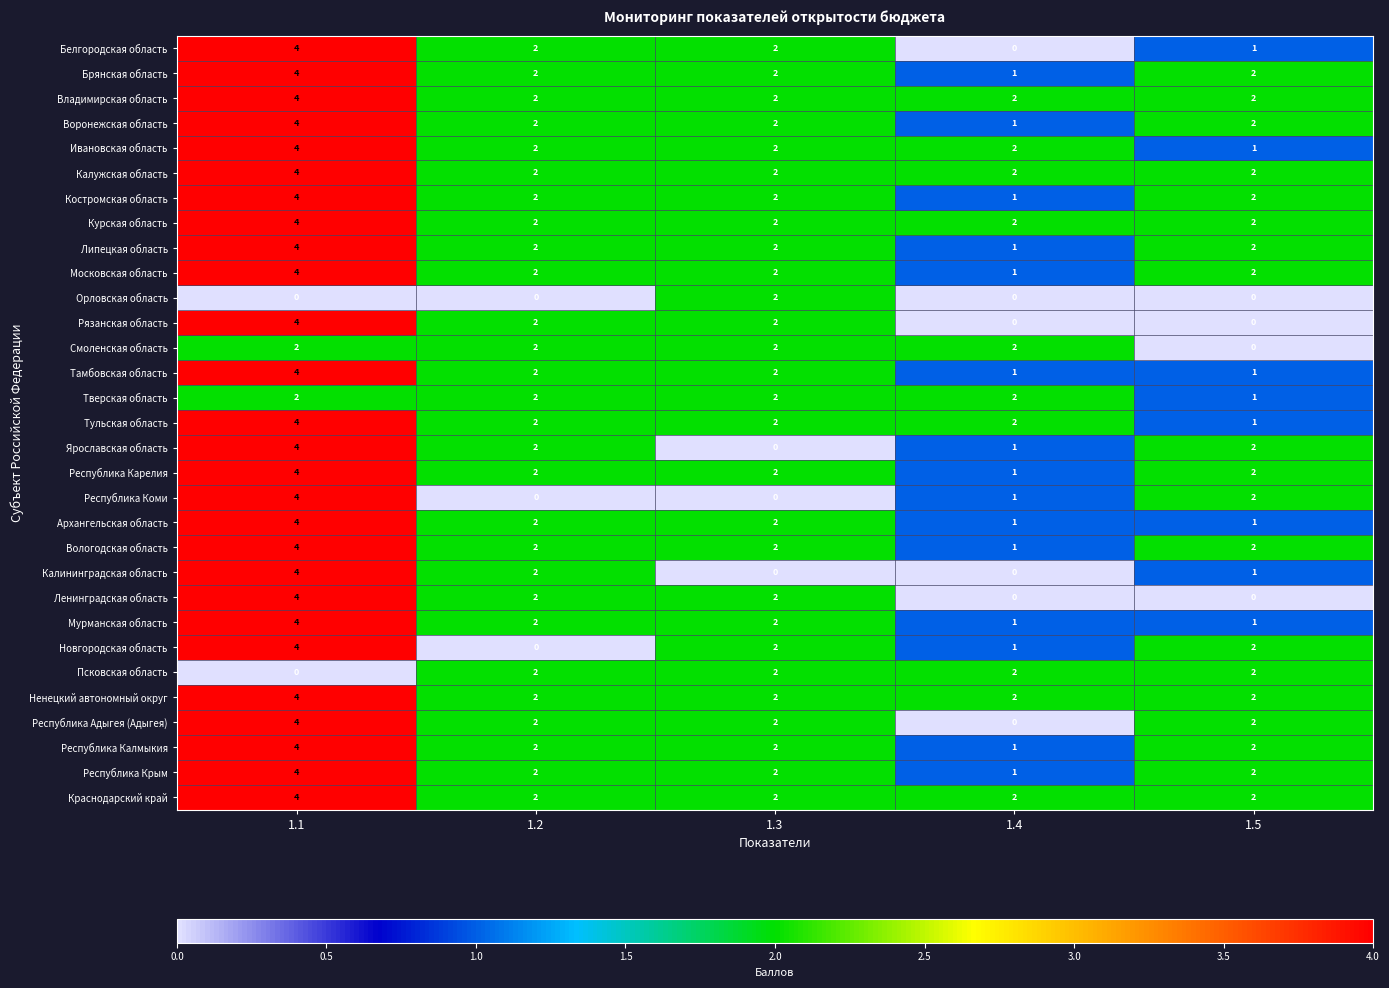

At which category is the sum across all series the highest?

1.1